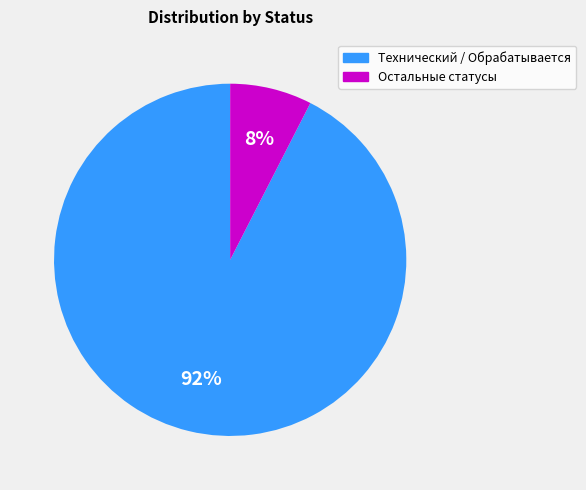

Is there any slice that represents more than half of the pie?

Yes